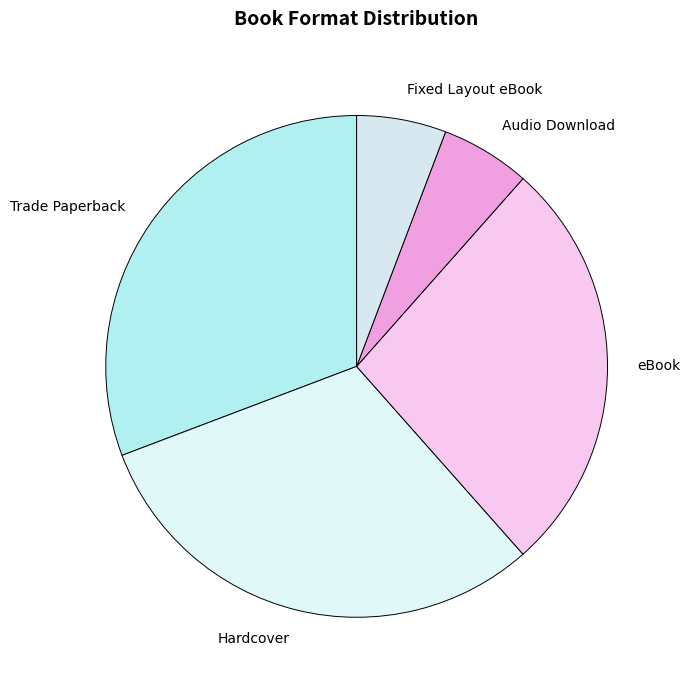

Does any single category account for the majority?

No